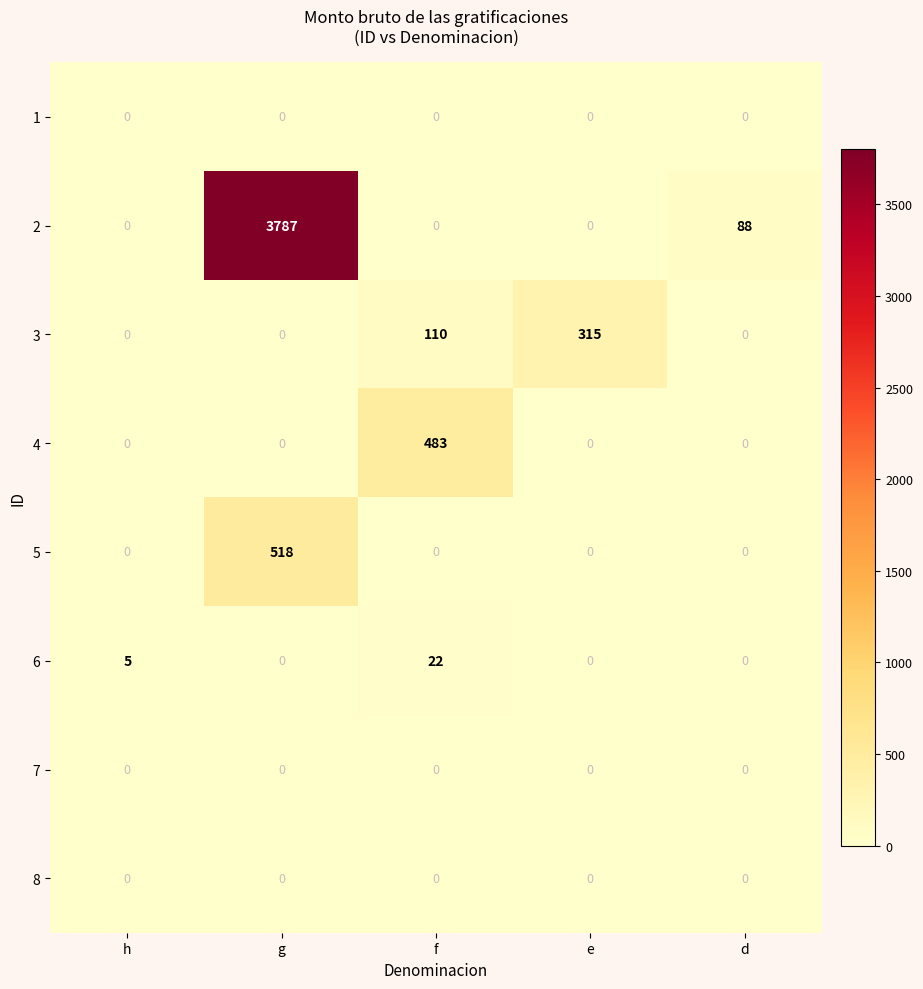

What is the spread (max minus min) of values at h?

5